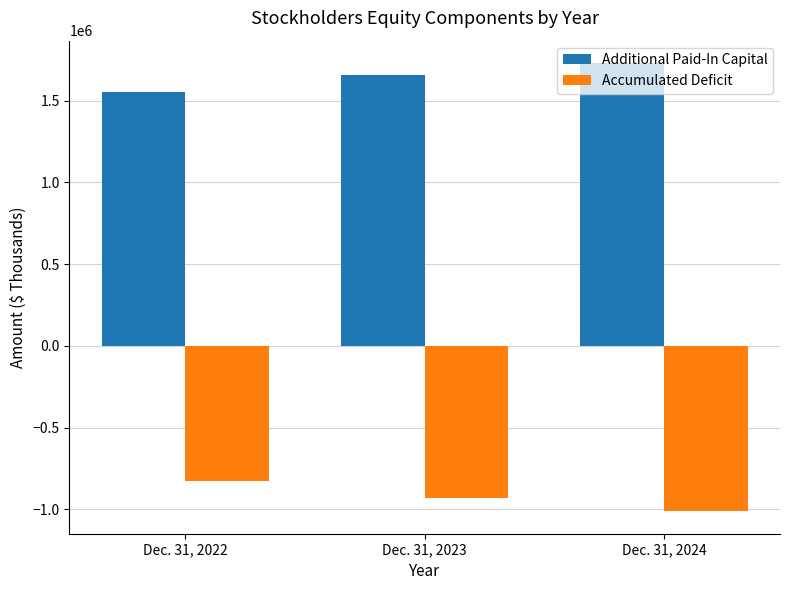

What is the difference between the maximum and minimum values in the Additional Paid-In Capital series?

176422